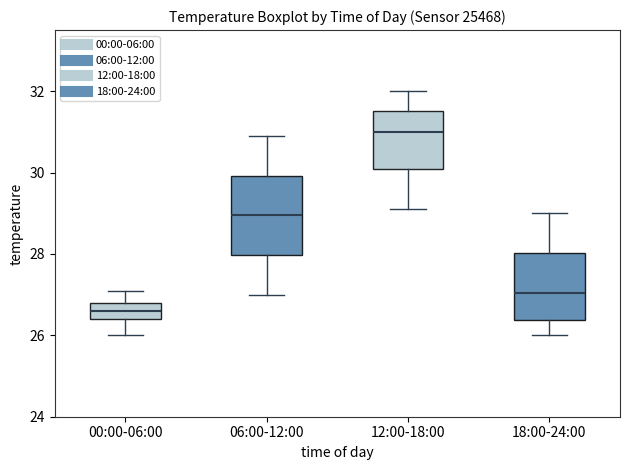

Comparing the boxes themselves (not the whiskers), which one is the tallest?

06:00-12:00